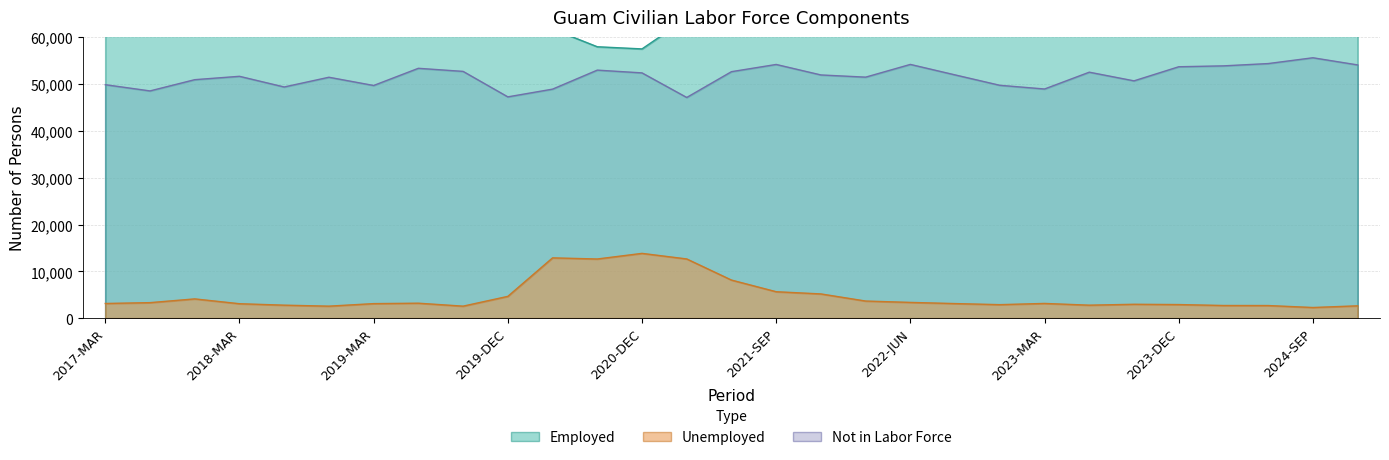

How many data points in Not in Labor Force are less than 51950?

14